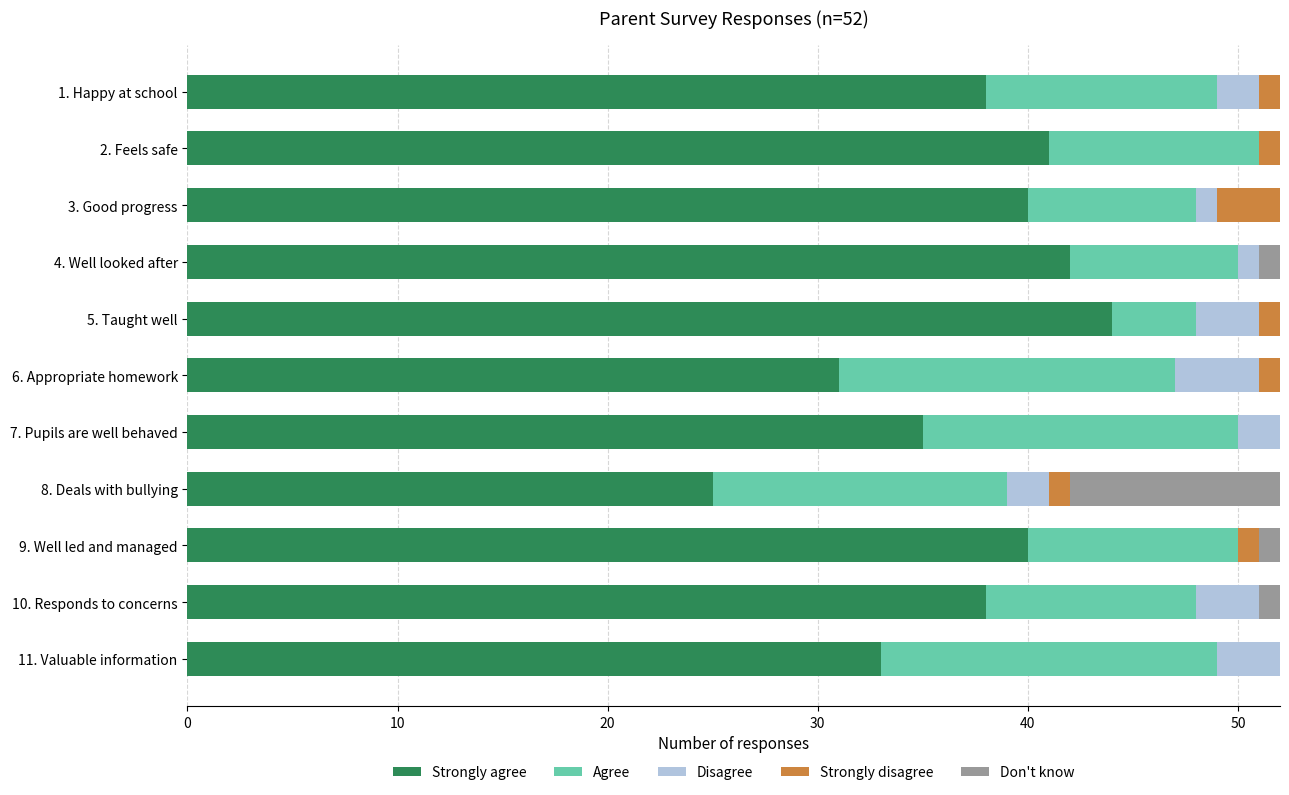

What is the maximum value for Strongly agree?

44